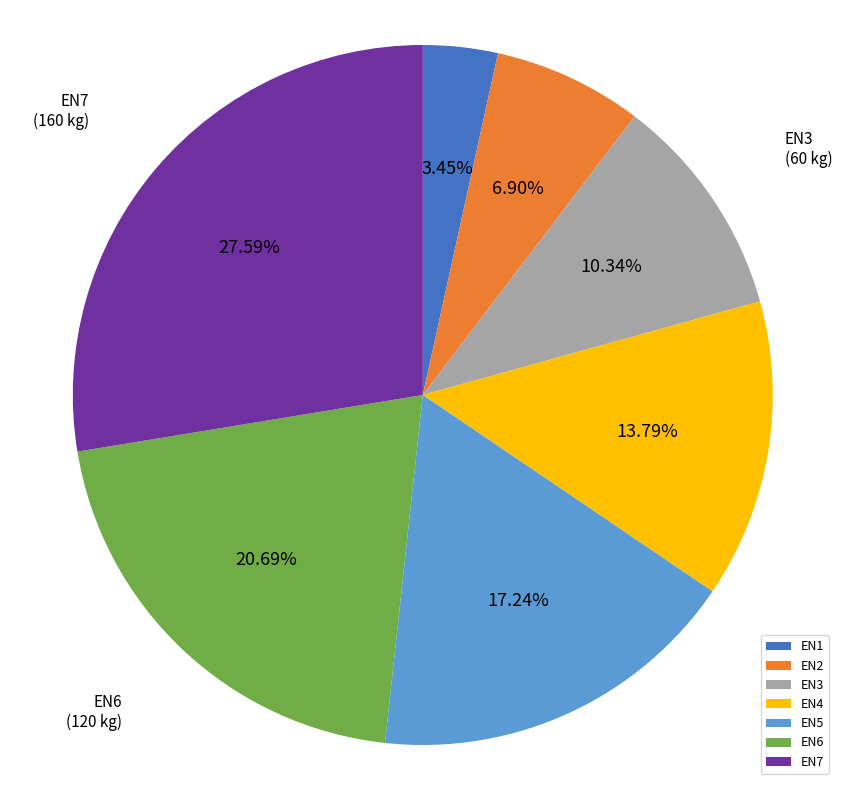

Count the number of slices in the pie.

7